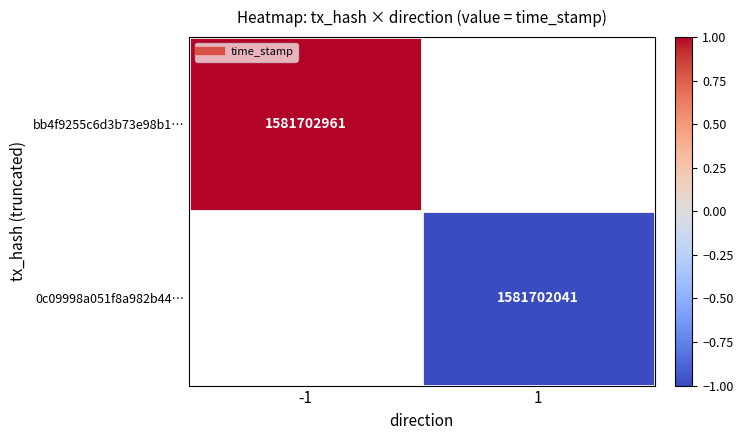

How many values in bb4f9255c6d3b73e98b1… are above zero?

1